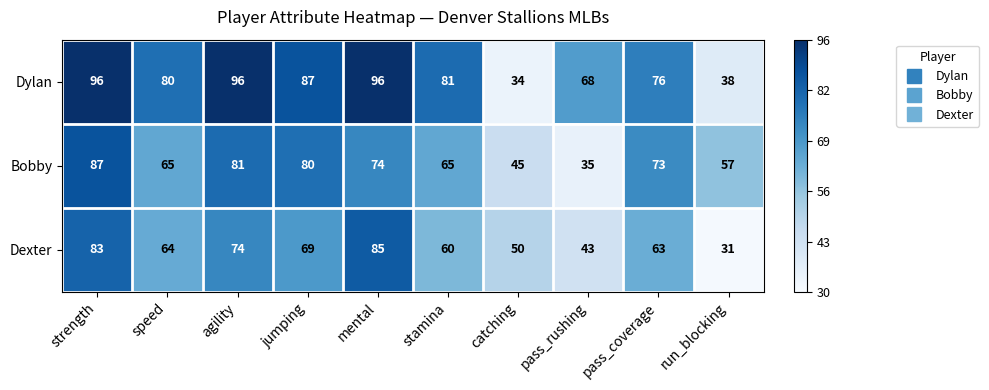

Rank the series by their average value, from lowest to highest.

Dexter, Bobby, Dylan